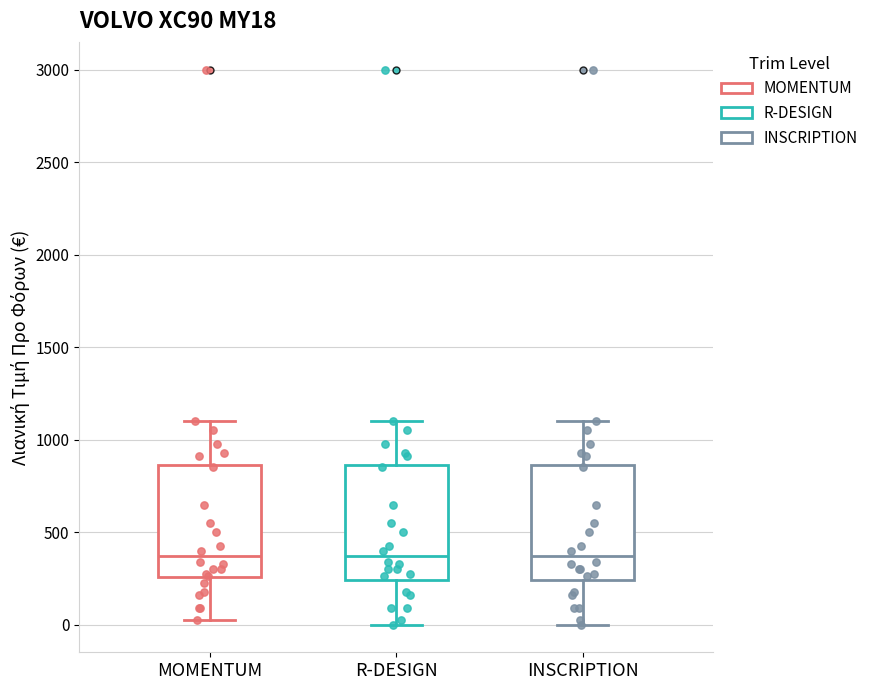

Where is the lower edge of the box for MOMENTUM on the y-axis? The values are not printed on the chart, so give them approximately, as read against the axis.

250